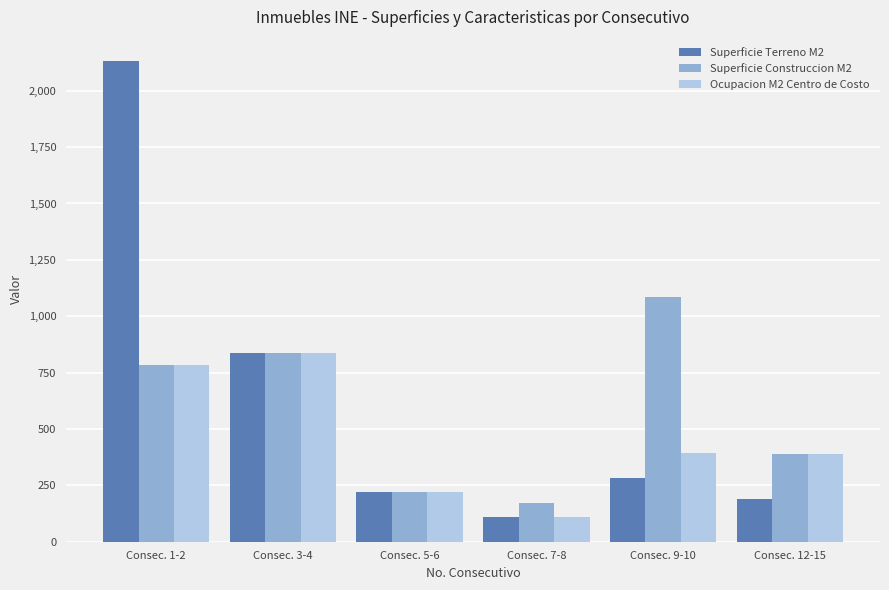

Is it true that Superficie Terreno M2 equals 219.8 at Consec. 5-6?

True